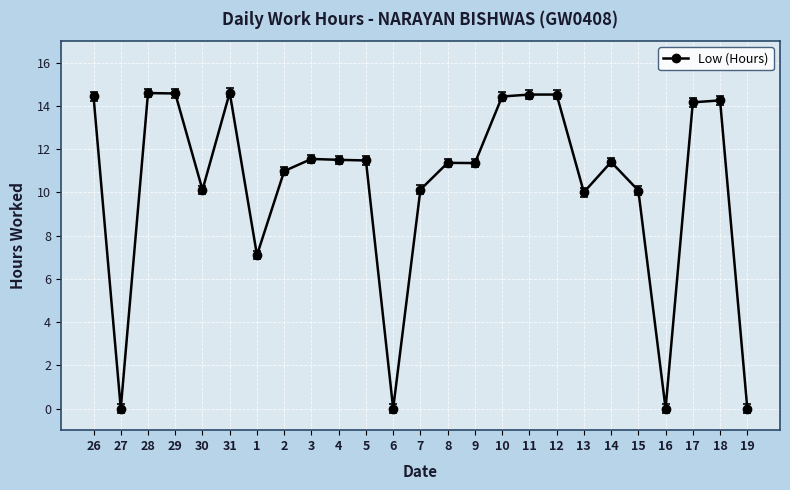

True or false: there are more than 2 points higher than both neighbors.

True